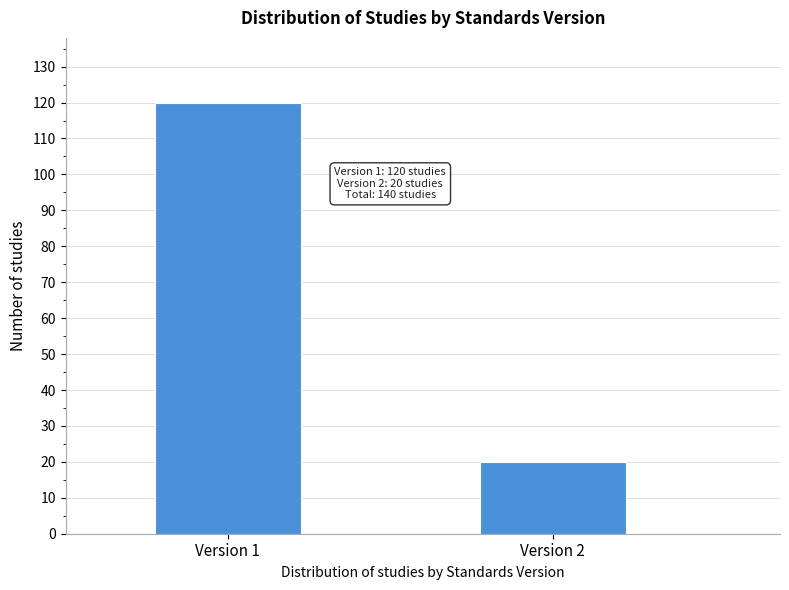

Reading right to left, extract all data points from this chart.

20	120